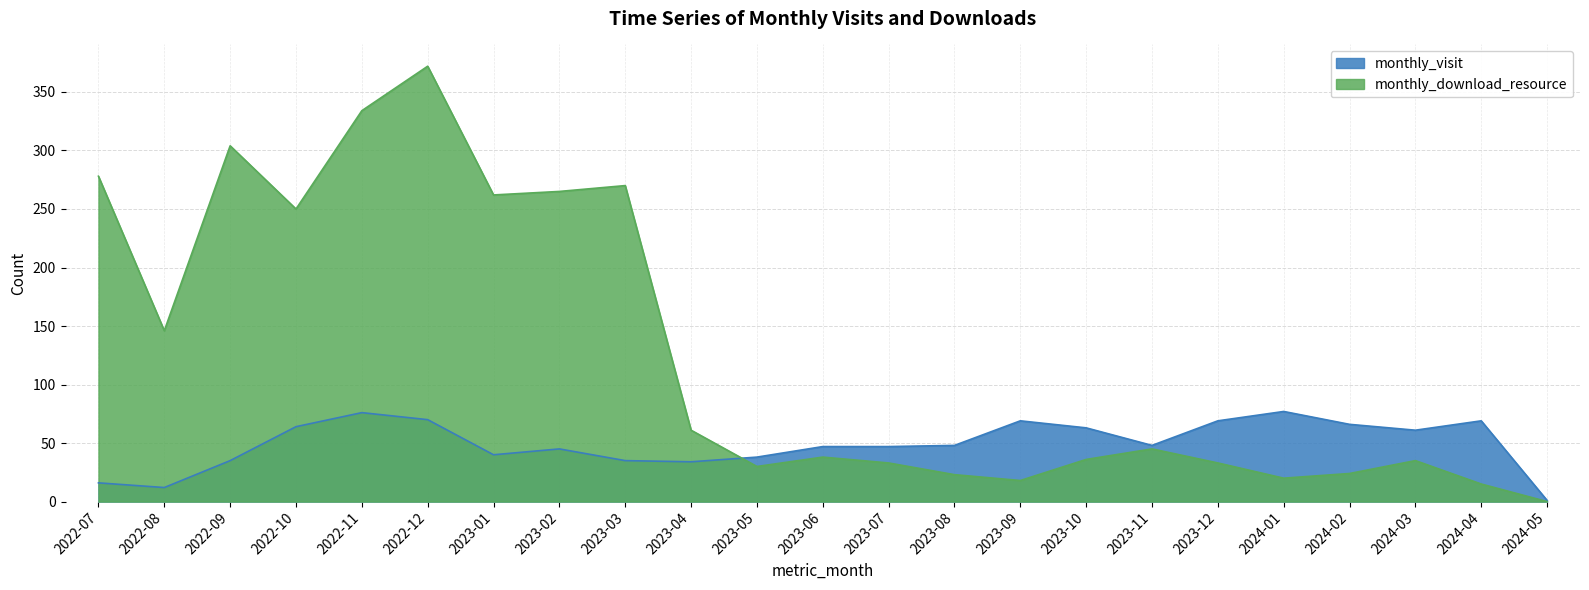

What are all the series names shown in the legend?

monthly_visit, monthly_download_resource